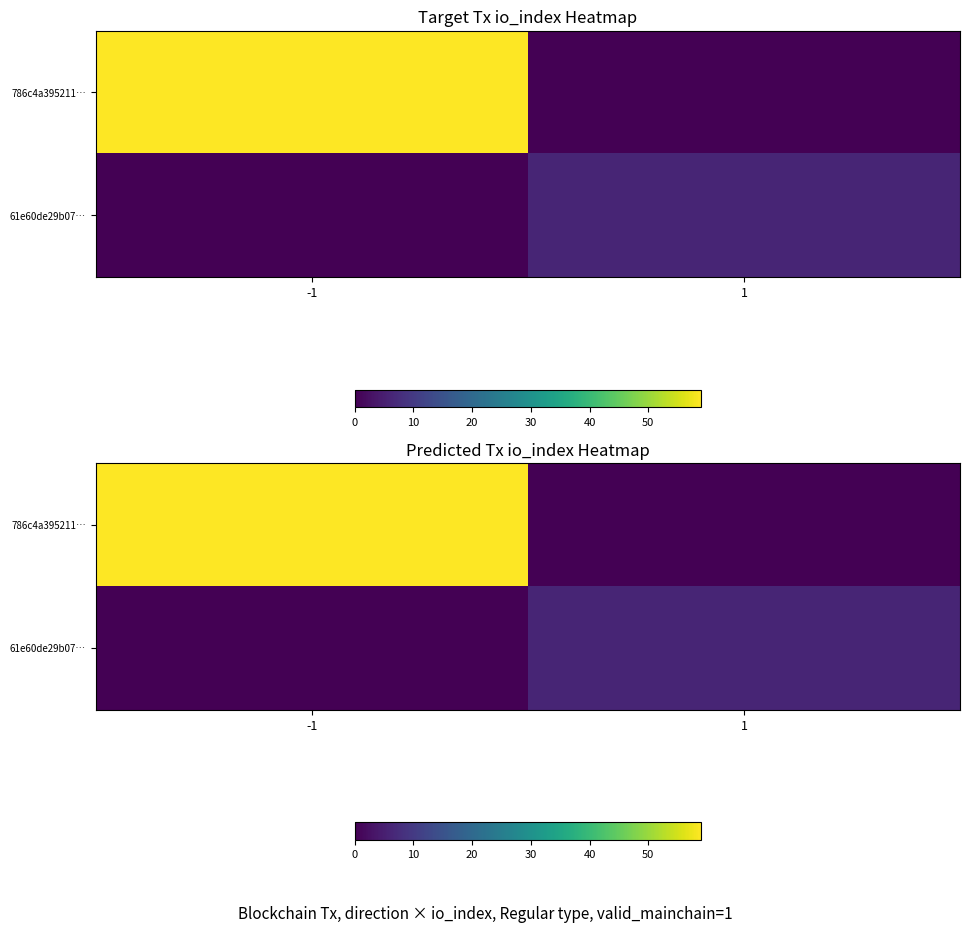

How many categories are shown in the chart?

2